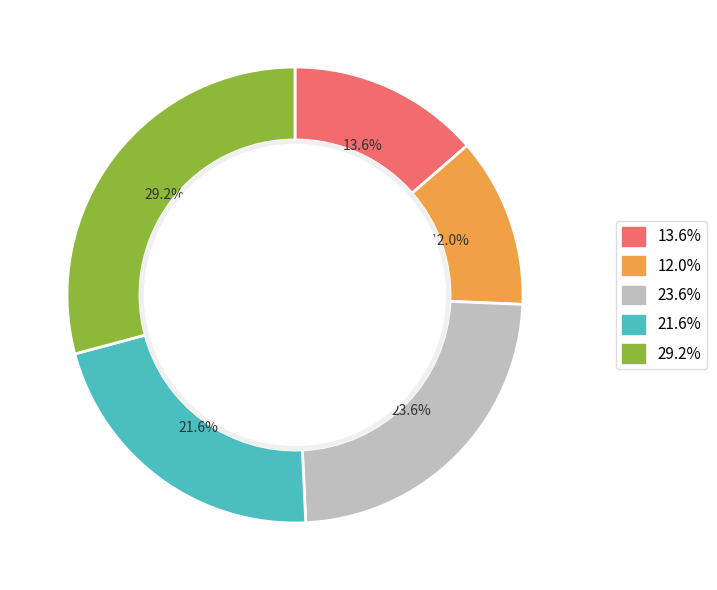

Does any single category account for the majority?

No